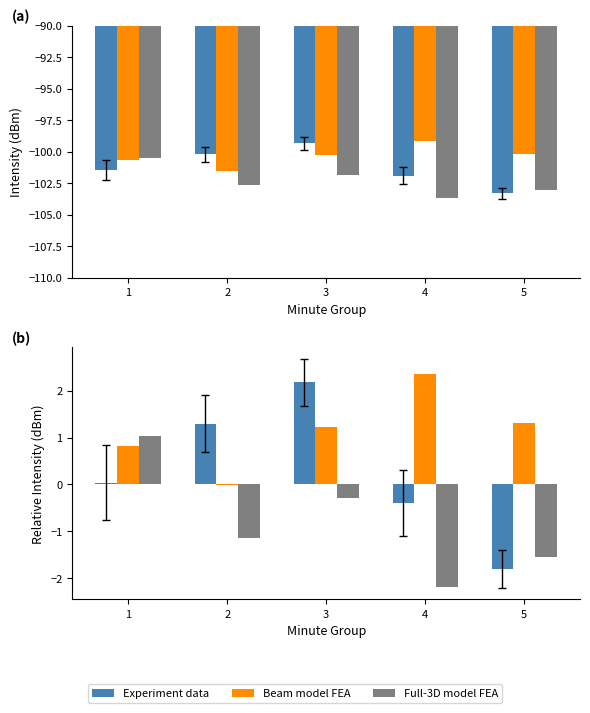

Which label corresponds to the smallest value in the chart?

4